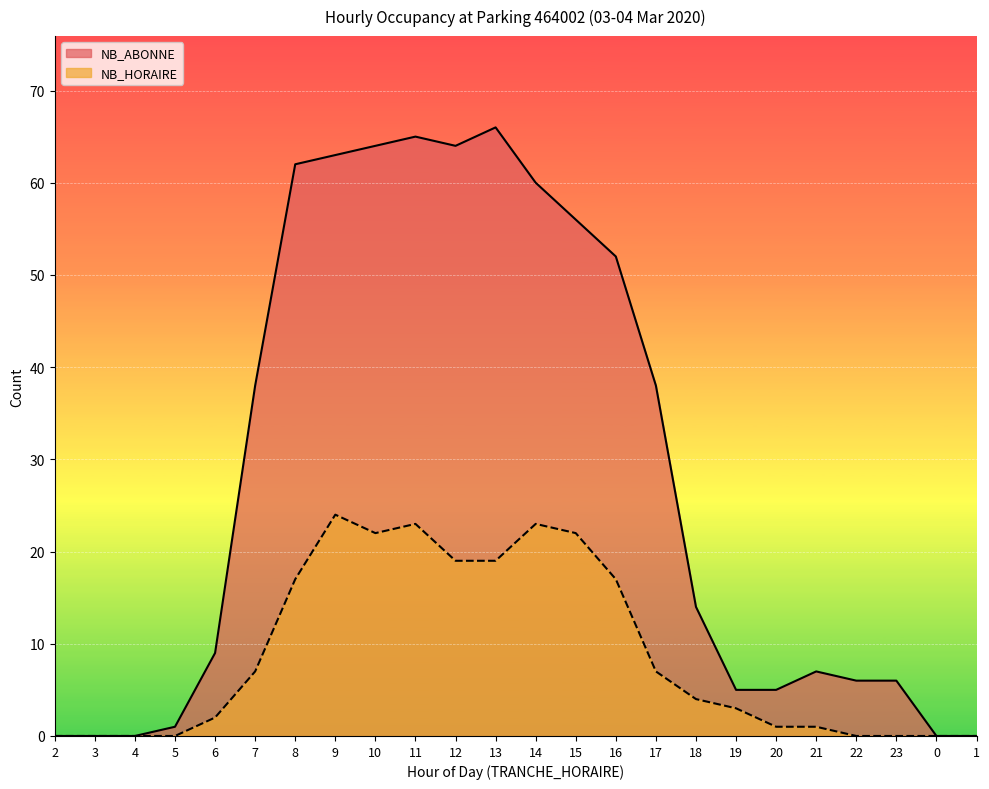

Is it true that NB_HORAIRE equals 34 at 11?

False